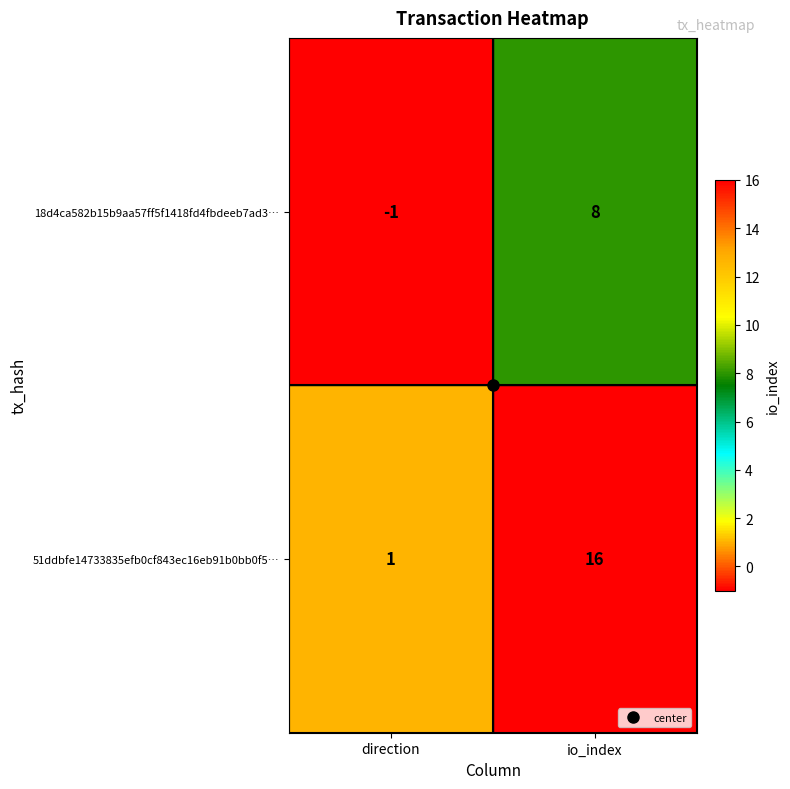

At io_index, list the series in order from smallest to largest.

18d4ca582b15b9aa57ff5f1418fd4fbdeeb7ad3…, 51ddbfe14733835efb0cf843ec16eb91b0bb0f5…